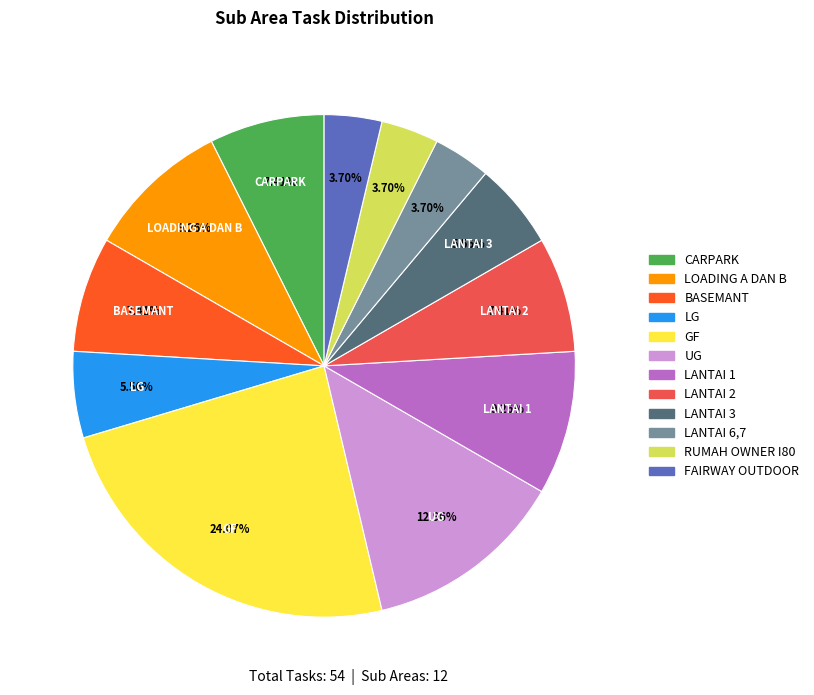

Which category has the biggest portion of the pie?

GF